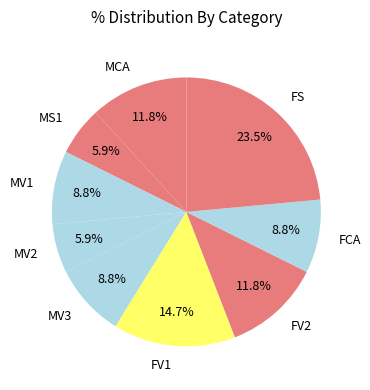

Which category has the biggest portion of the pie?

FS